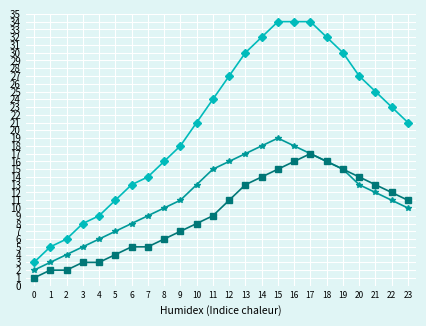

Count the number of categories in the chart.

24